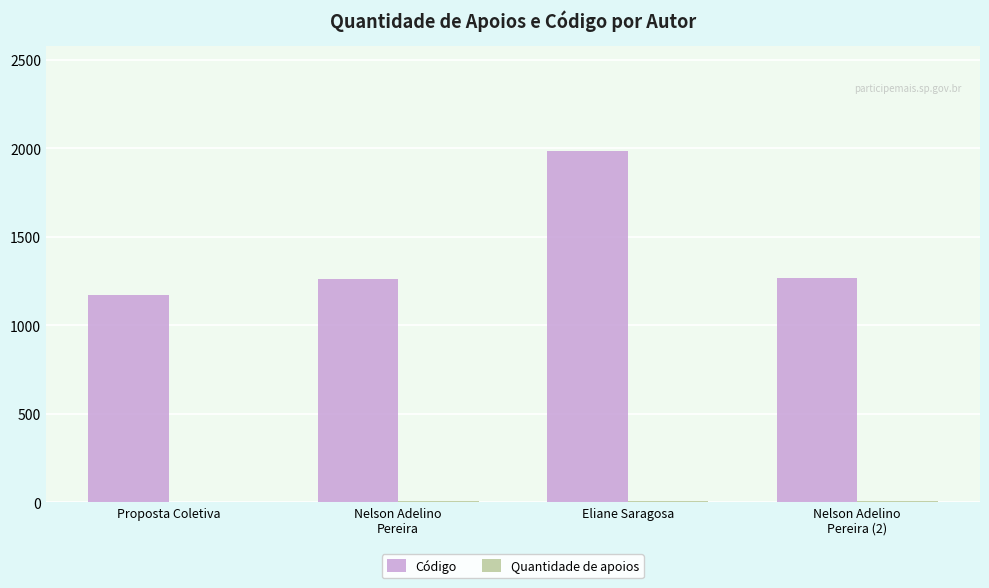

Which series has the largest total across all categories?

Código